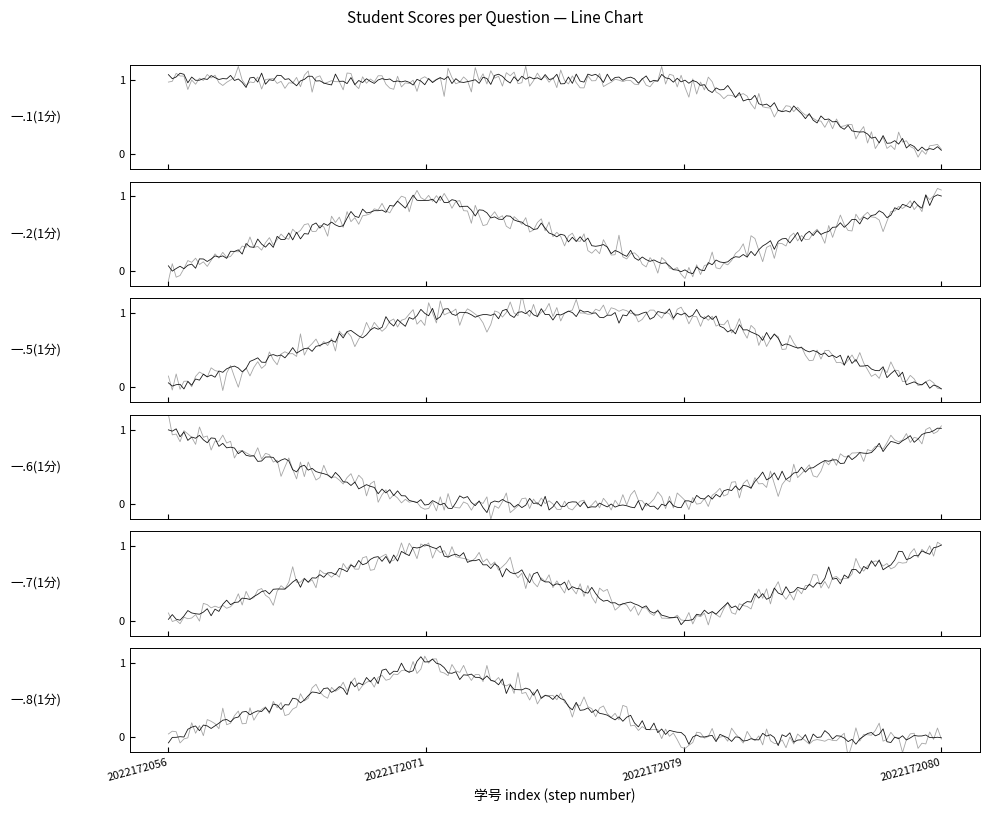

How many lines are shown in the chart?

6